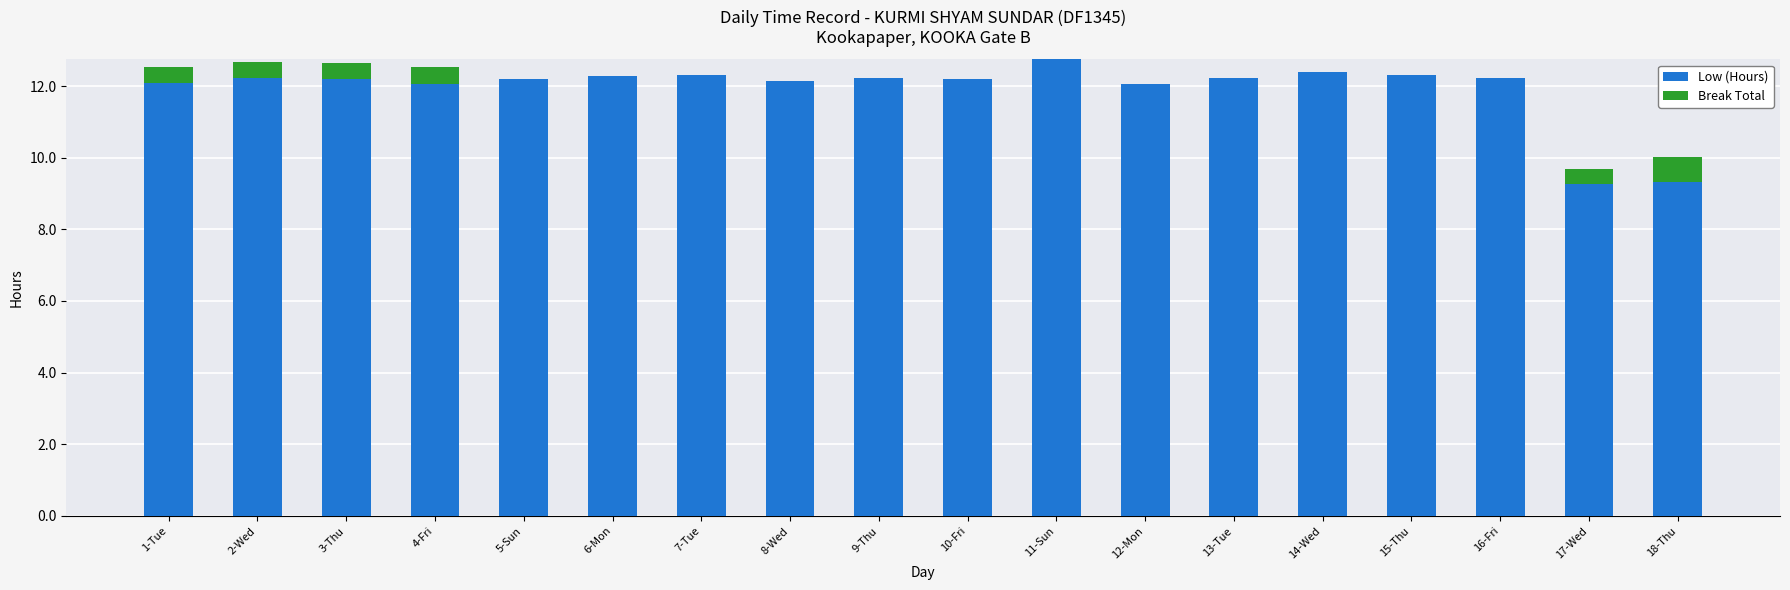

What is the total value across all series at 6-Mon?

12.3